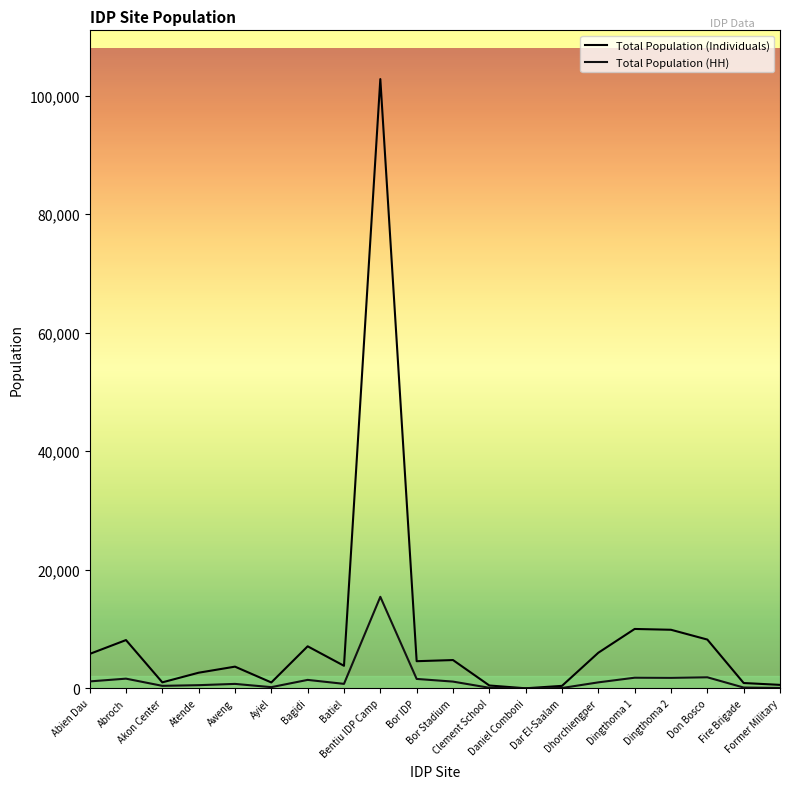

How many lines are shown in the chart?

2